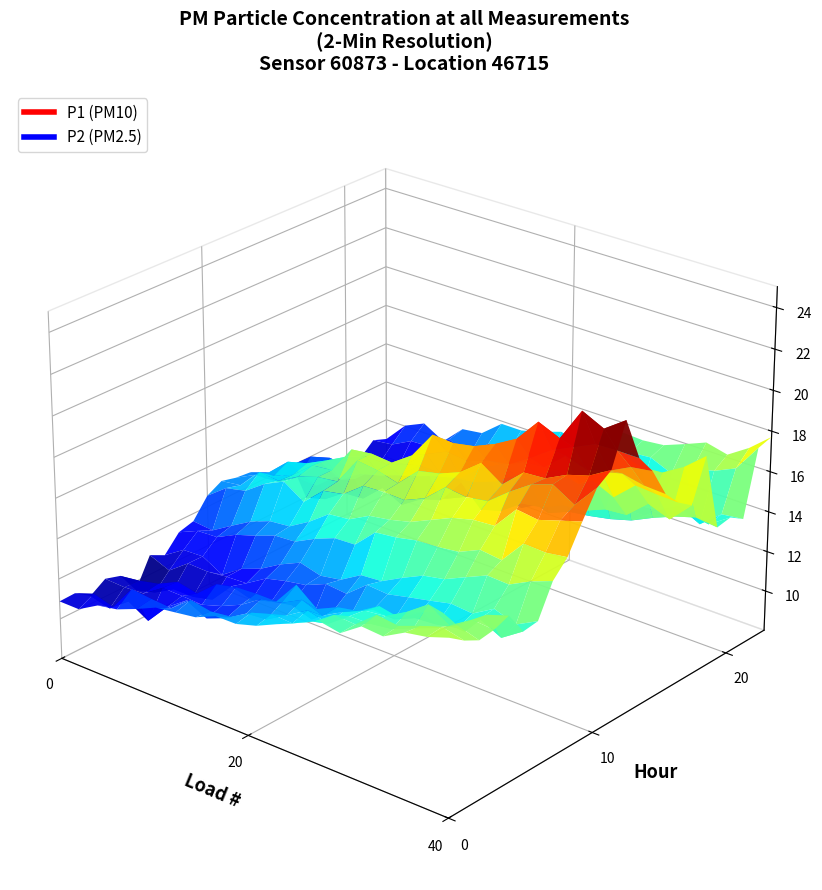

Reading left to right, what are all the values shown in this chart?

P1: 16.6	16.3	15.8	16.1	15.4	14.9	15.2	16.4	17.3	18.6	19.6	20.1	22.4	20.3	19.3	18.4	17.4	16.1	18.0	14.8	14.6	14.3	16.6	17.4
P2: 10.7	10.9	10.2	10.4	10.7	9.6	10.5	10.4	11.6	11.4	12.7	13.1	12.7	13.3	12.6	11.7	12.3	9.9	11.1	10.2	10.1	10.7	11.2	11.4